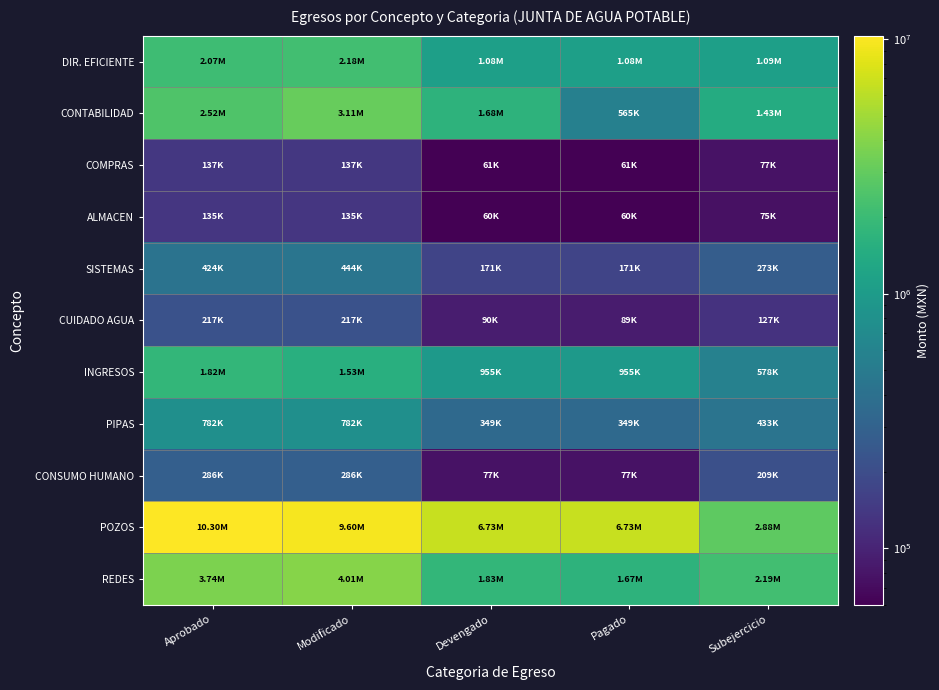

At how many categories does at least one series exceed 8124581?

2